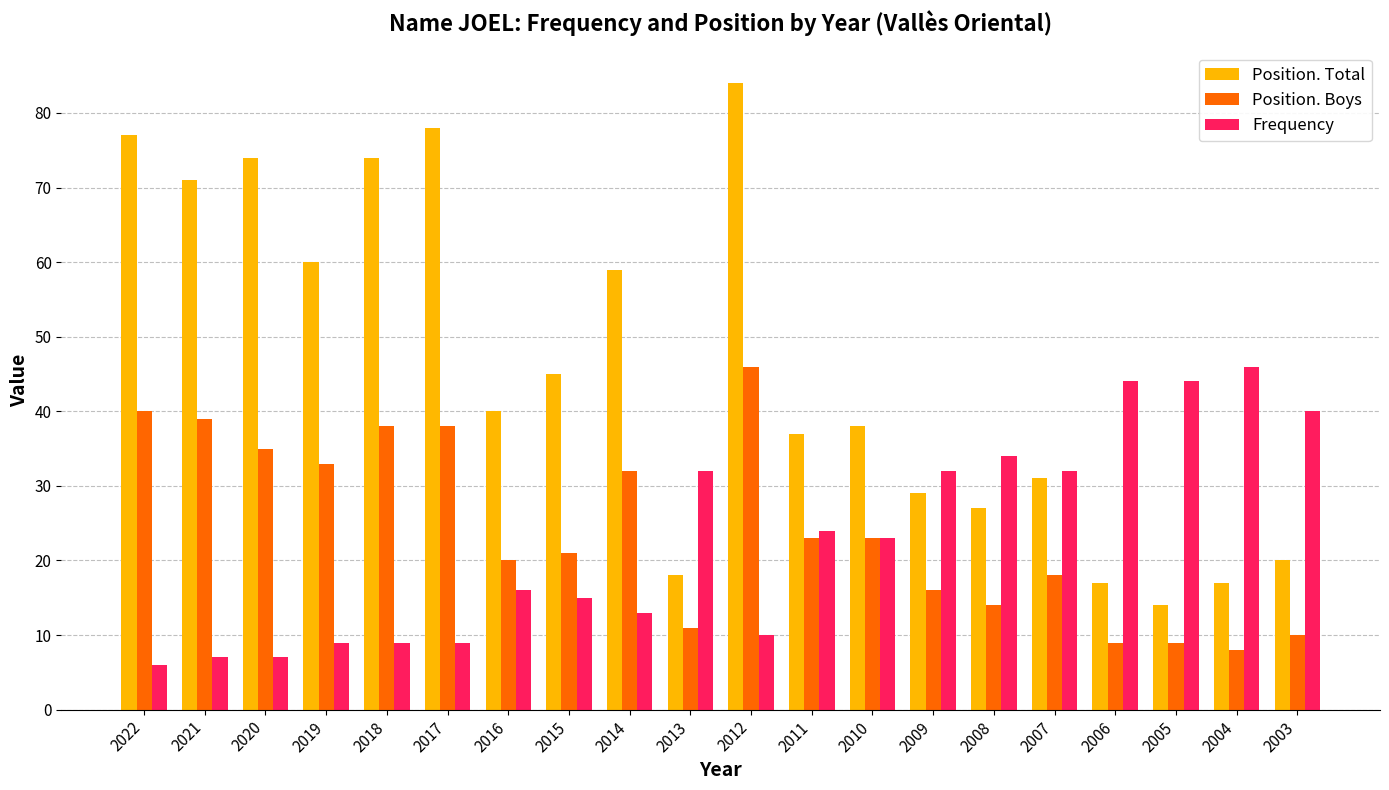

Is the value of Position. Total at 2010 greater than the value of Position. Boys at 2009?

Yes